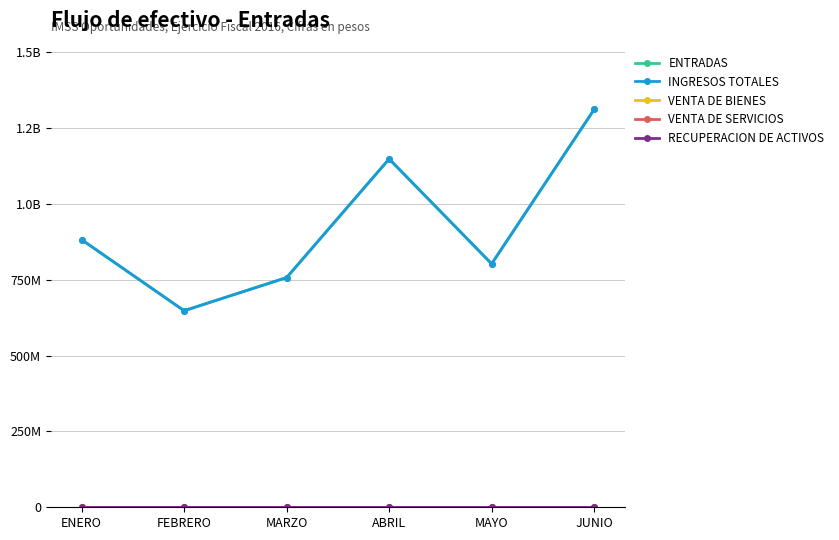

What is the difference between the highest and lowest values at FEBRERO?

647600000.0